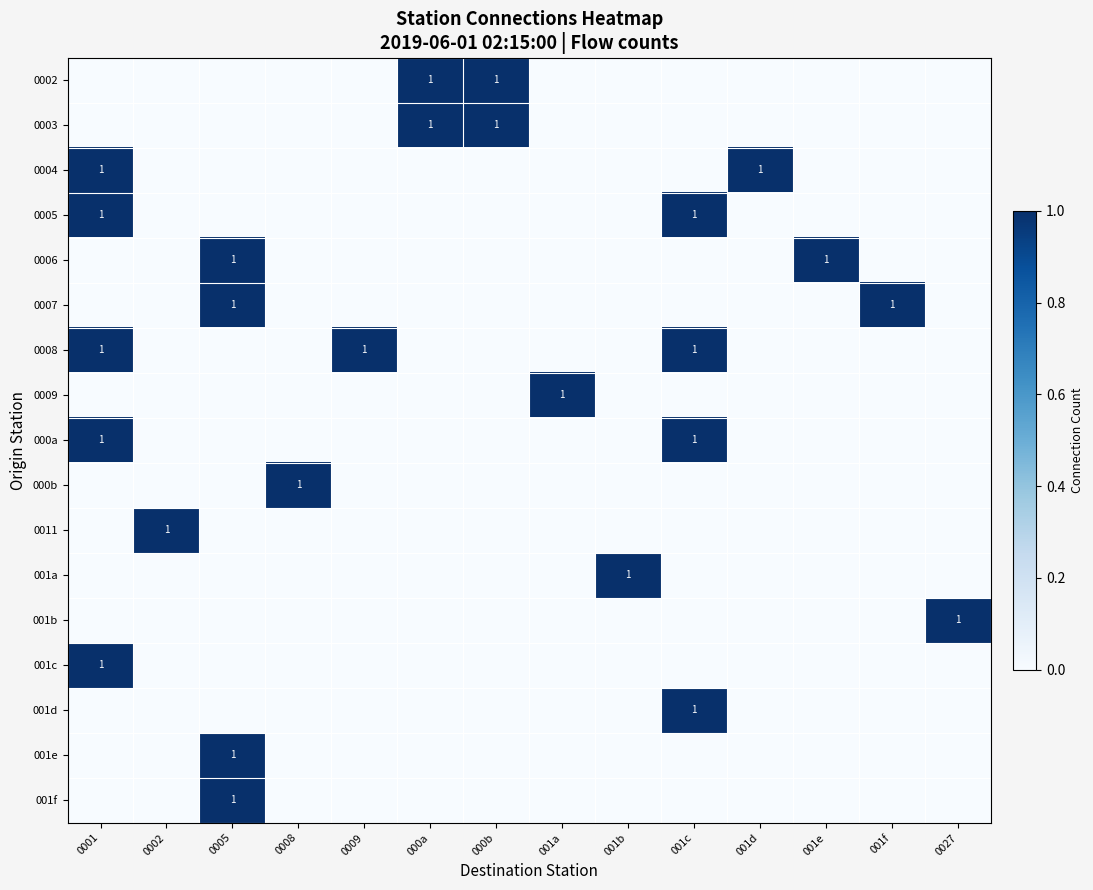

Between 0008 and 001d, which is larger?

0008